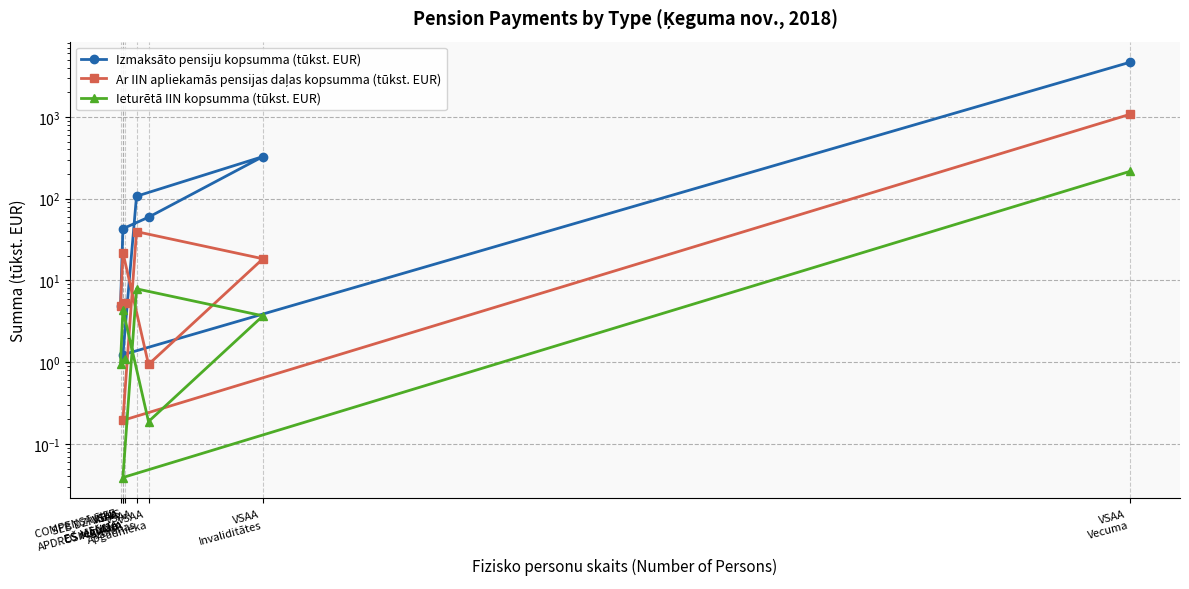

How many lines are shown in the chart?

3